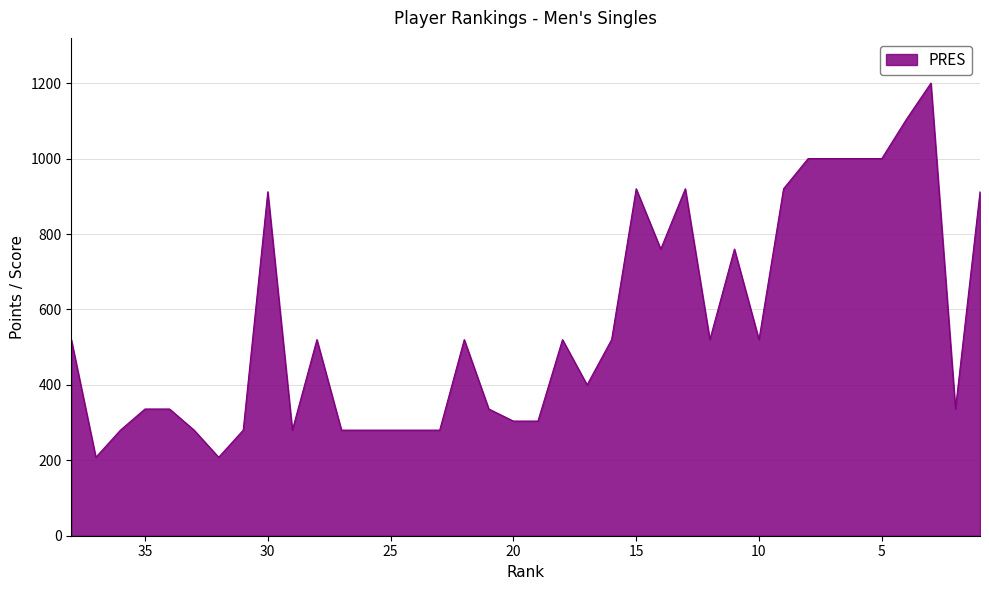

How many interior local peaks (higher than both neighbors) does the data have?

8